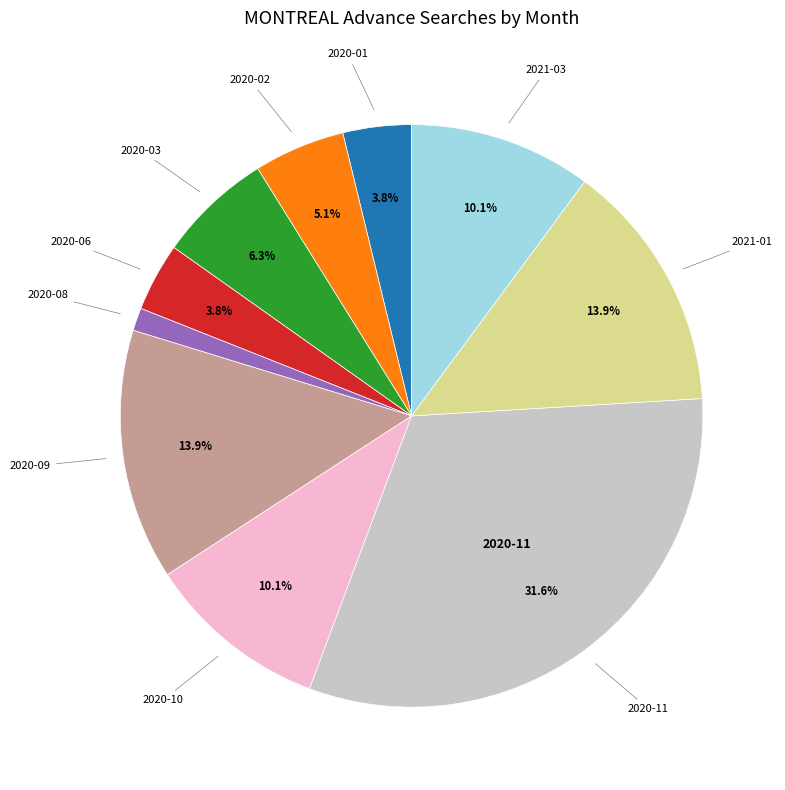

To the nearest percent, what is the difference between the largest and smallest slice percentages?

30%